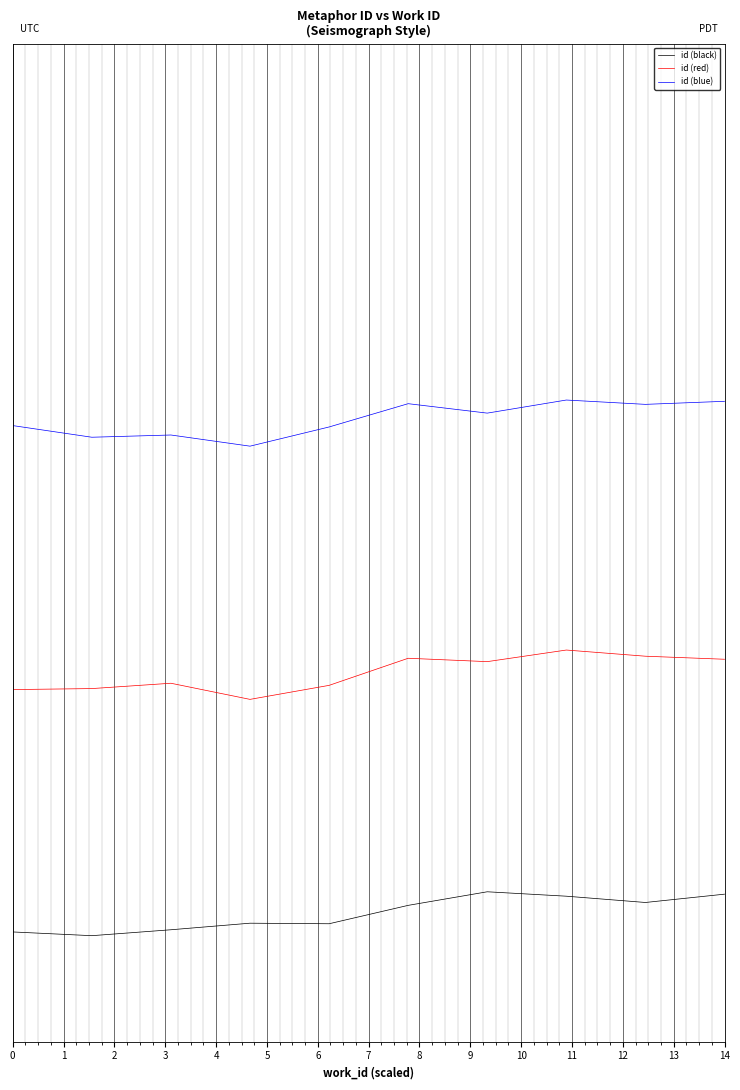

Does the chart have visible grid lines?

Yes